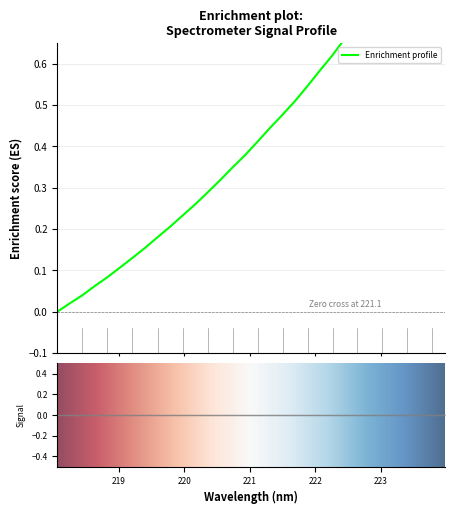

What is the value of the 6th point from the left?

0.1